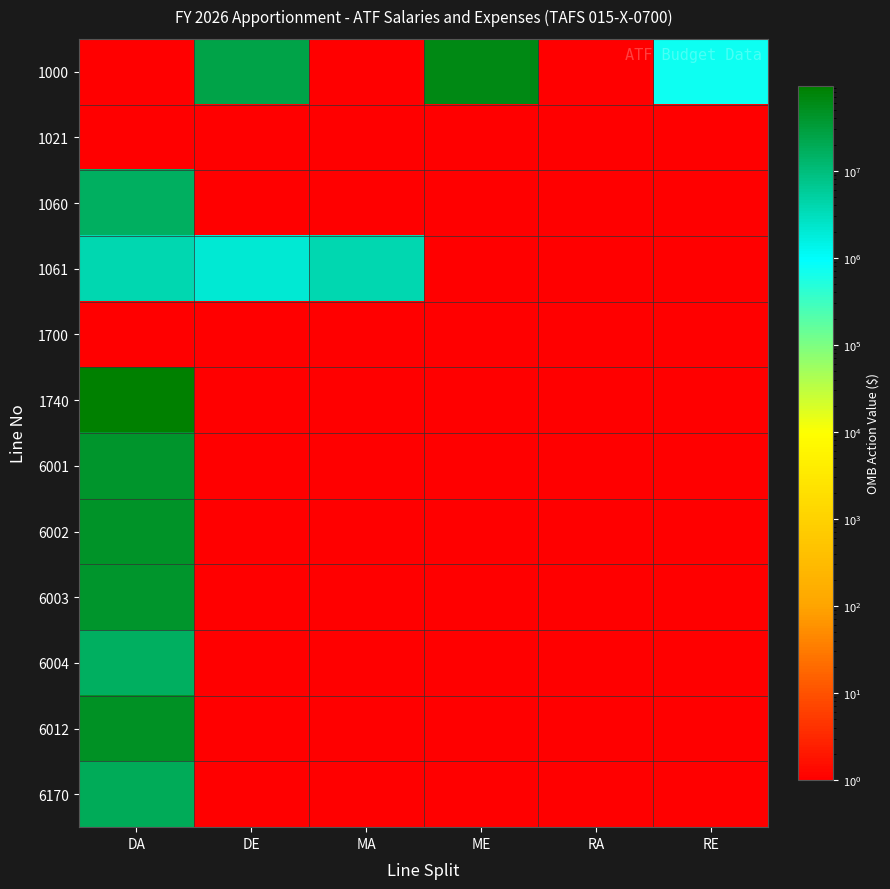

Reading left to right, transcribe all the data shown in this chart.

1000: DA=1	DE=25771079	MA=1	ME=64753289	RA=1	RE=726000
1021: DA=1	DE=1	MA=1	ME=1	RA=1	RE=1
1060: DA=16000000	DE=1	MA=1	ME=1	RA=1	RE=1
1061: DA=4000000	DE=2000000	MA=4000000	ME=1	RA=1	RE=1
1700: DA=1	DE=1	MA=1	ME=1	RA=1	RE=1
1740: DA=94274000	DE=1	MA=1	ME=1	RA=1	RE=1
6001: DA=42685540	DE=1	MA=1	ME=1	RA=1	RE=1
6002: DA=45719878	DE=1	MA=1	ME=1	RA=1	RE=1
6003: DA=40217108	DE=1	MA=1	ME=1	RA=1	RE=1
6004: DA=16148553	DE=1	MA=1	ME=1	RA=1	RE=1
6012: DA=48373976	DE=1	MA=1	ME=1	RA=1	RE=1
6170: DA=18379313	DE=1	MA=1	ME=1	RA=1	RE=1